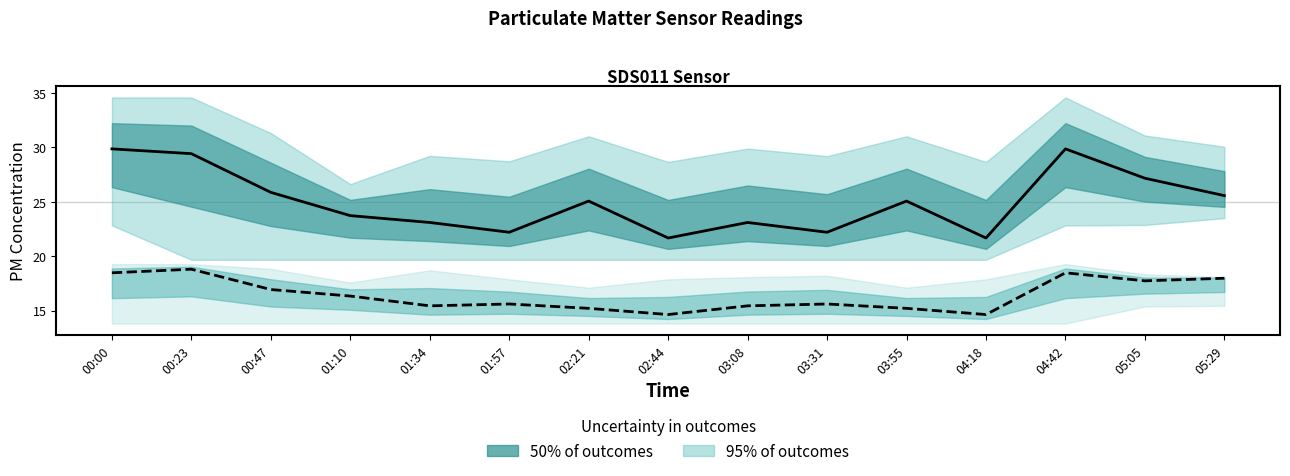

At how many categories does at least one series exceed 29?

3